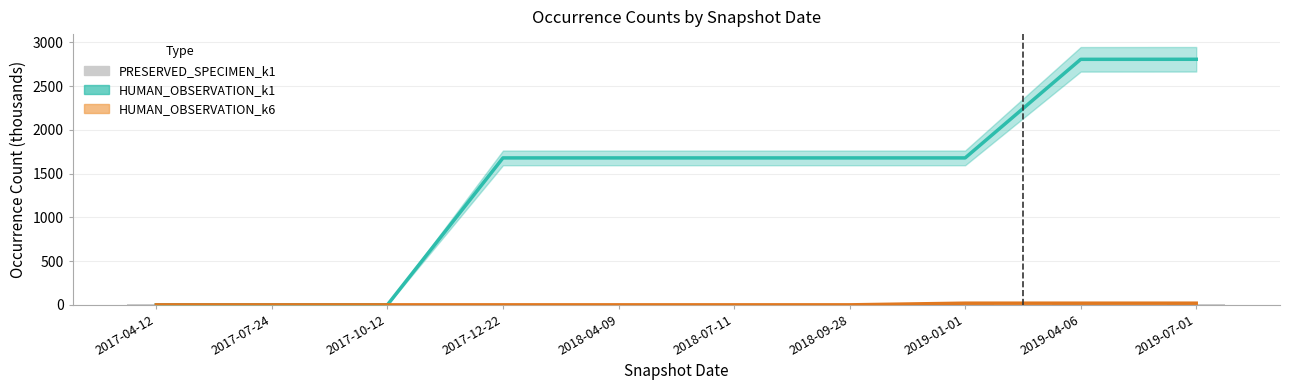

What is the difference between the maximum and minimum values in the HUMAN_OBSERVATION_k1 series?

2807.3